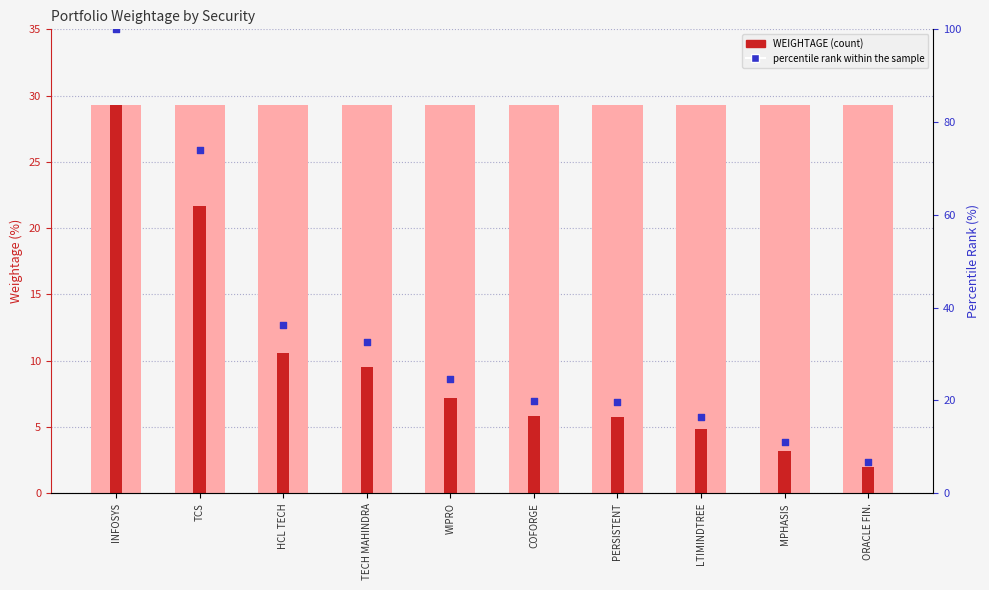

Which series has the largest total across all categories?

percentile rank within the sample